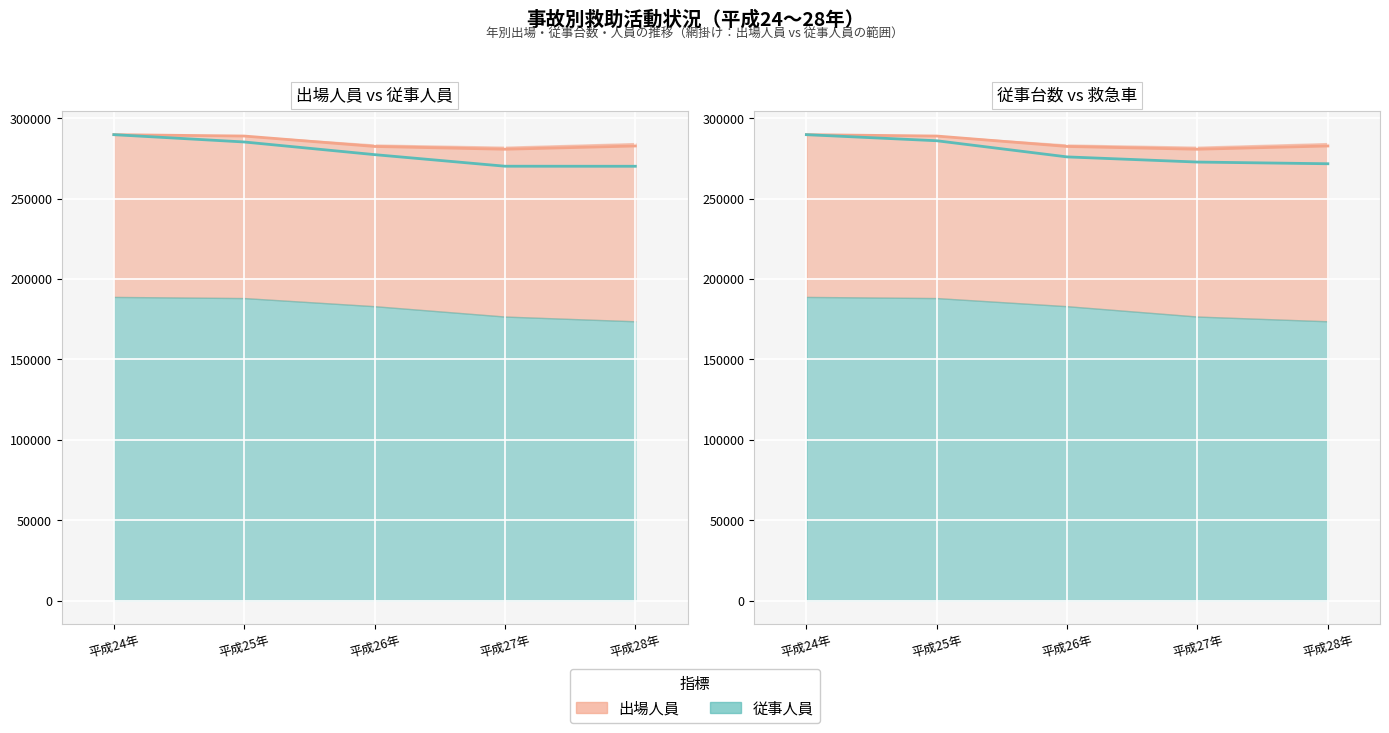

Is it true that 従事台数（scaled） equals 152278.4 at 平成27年?

False